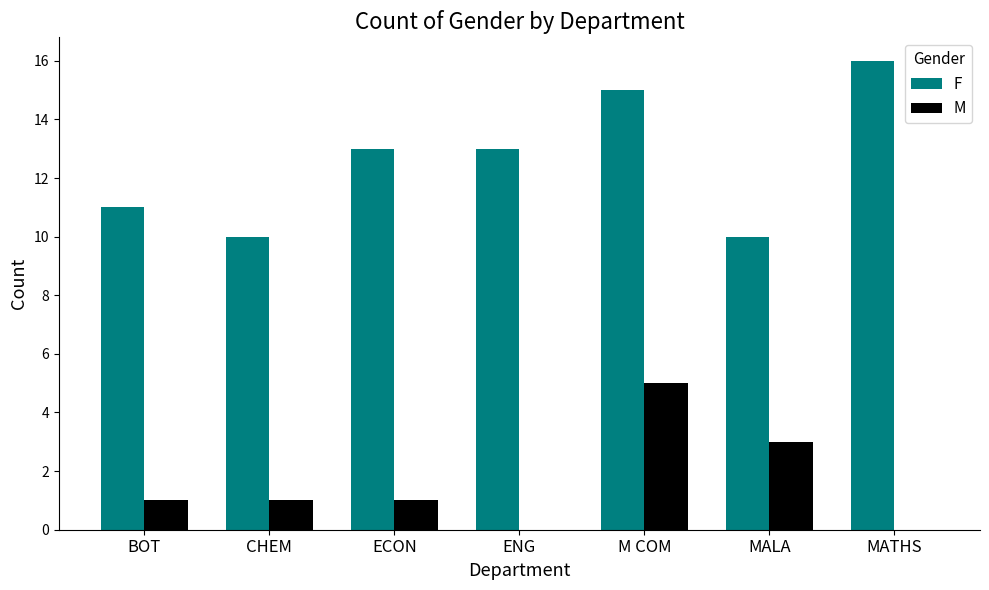

What is the maximum value shown in the chart?

16